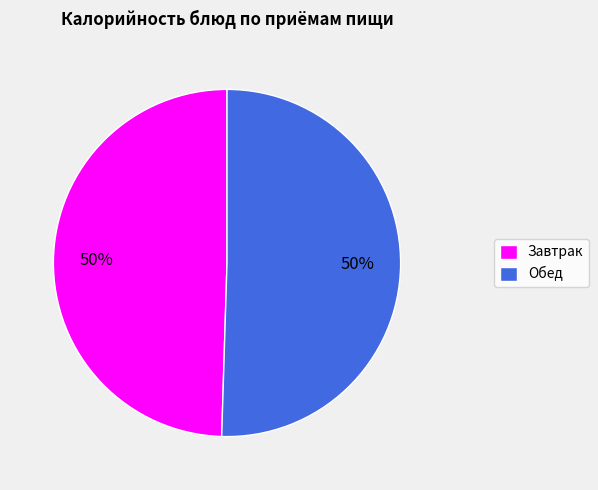

Is it true that Обед is 59% of the pie?

False